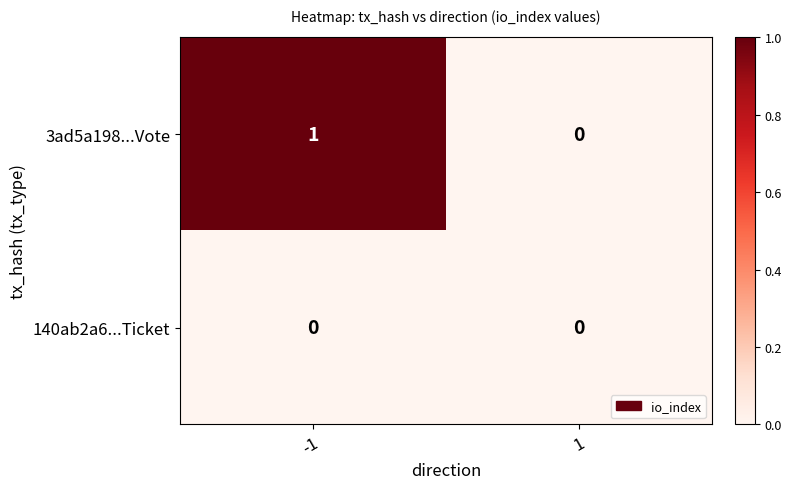

Reading left to right, transcribe all the data shown in this chart.

3ad5a198...Vote: -1=1	1=0
140ab2a6...Ticket: -1=0	1=0